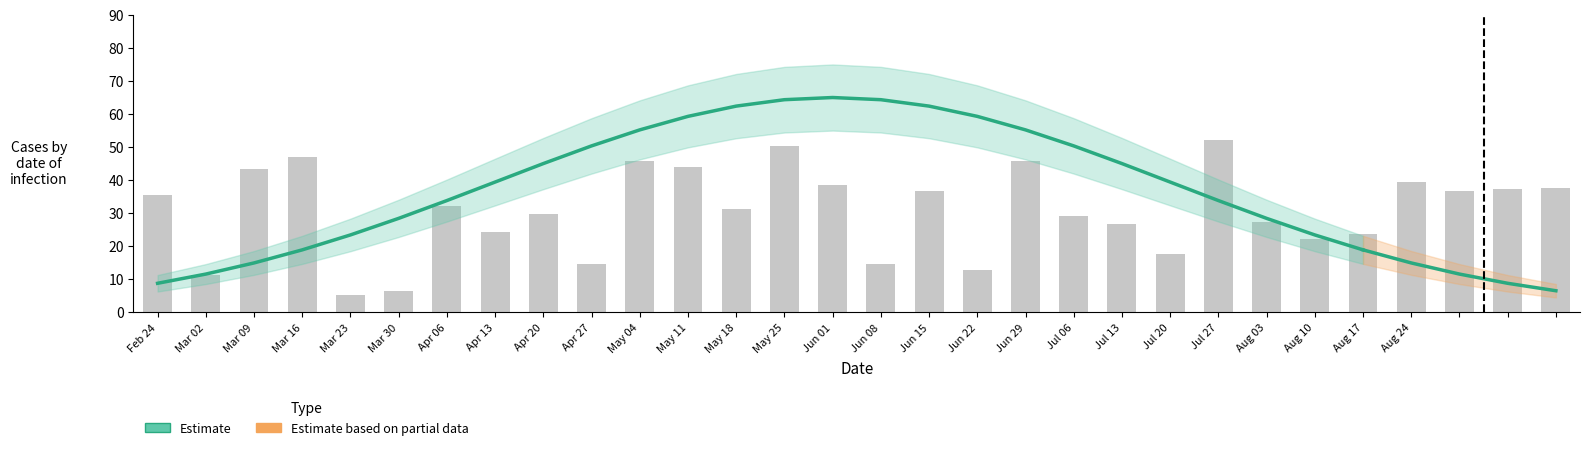

Approximately how many times larger is the value at Jul 06 compared to Feb 24?

5.7